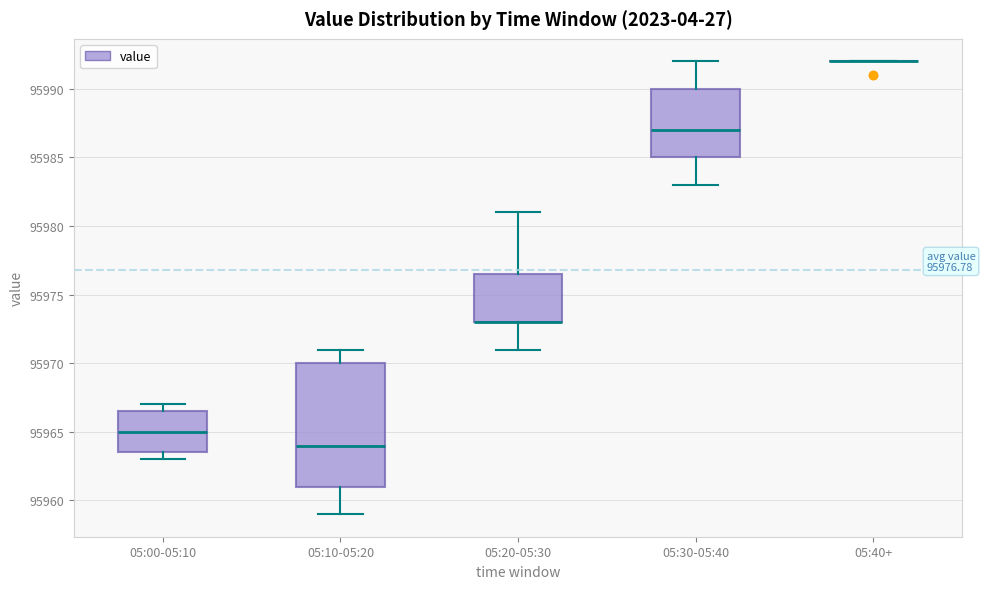

Comparing the boxes themselves (not the whiskers), which one is the tallest?

05:10-05:20